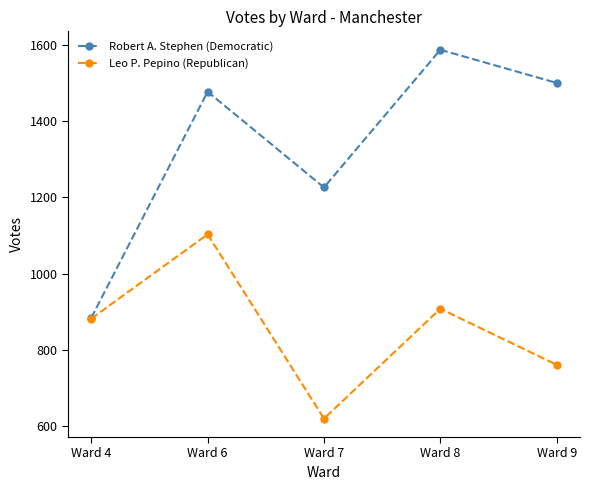

Which series has the largest total across all categories?

Robert A. Stephen (Democratic)